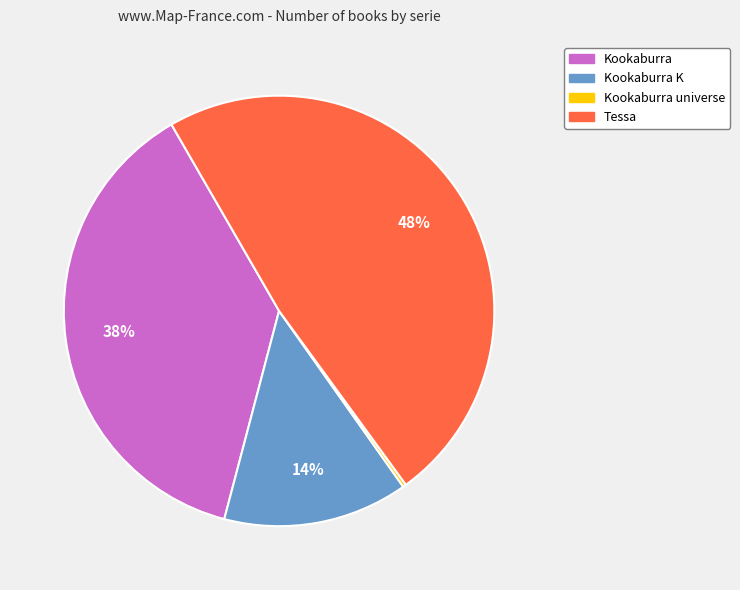

To the nearest percent, what is the difference between the largest and smallest slice percentages?

48%